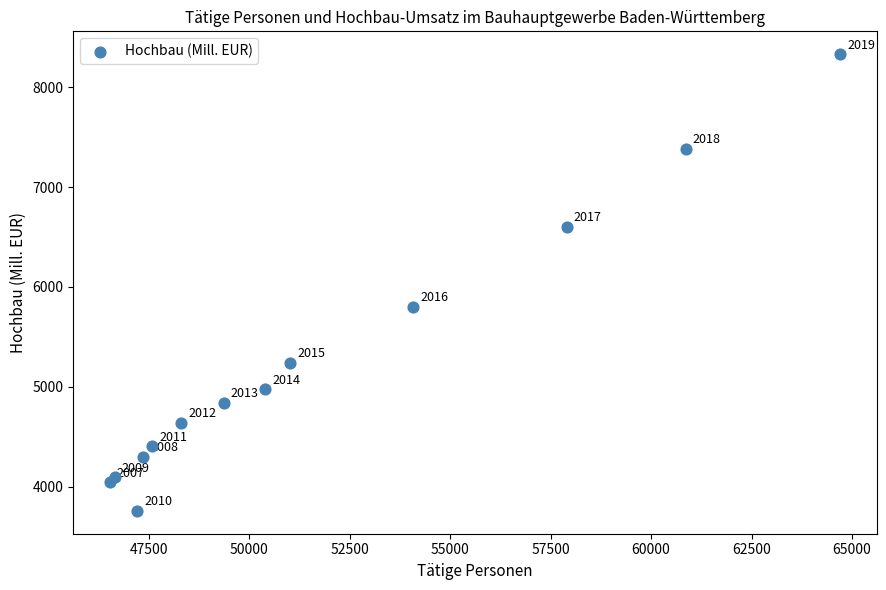

What Y value in the scatter plot is closest to 6044?

5804